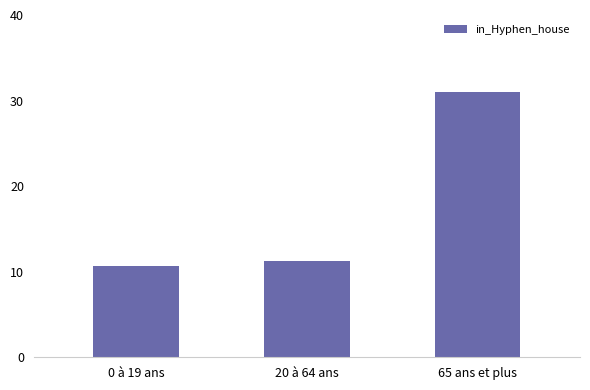

Where does the data first go above 11?

20 à 64 ans